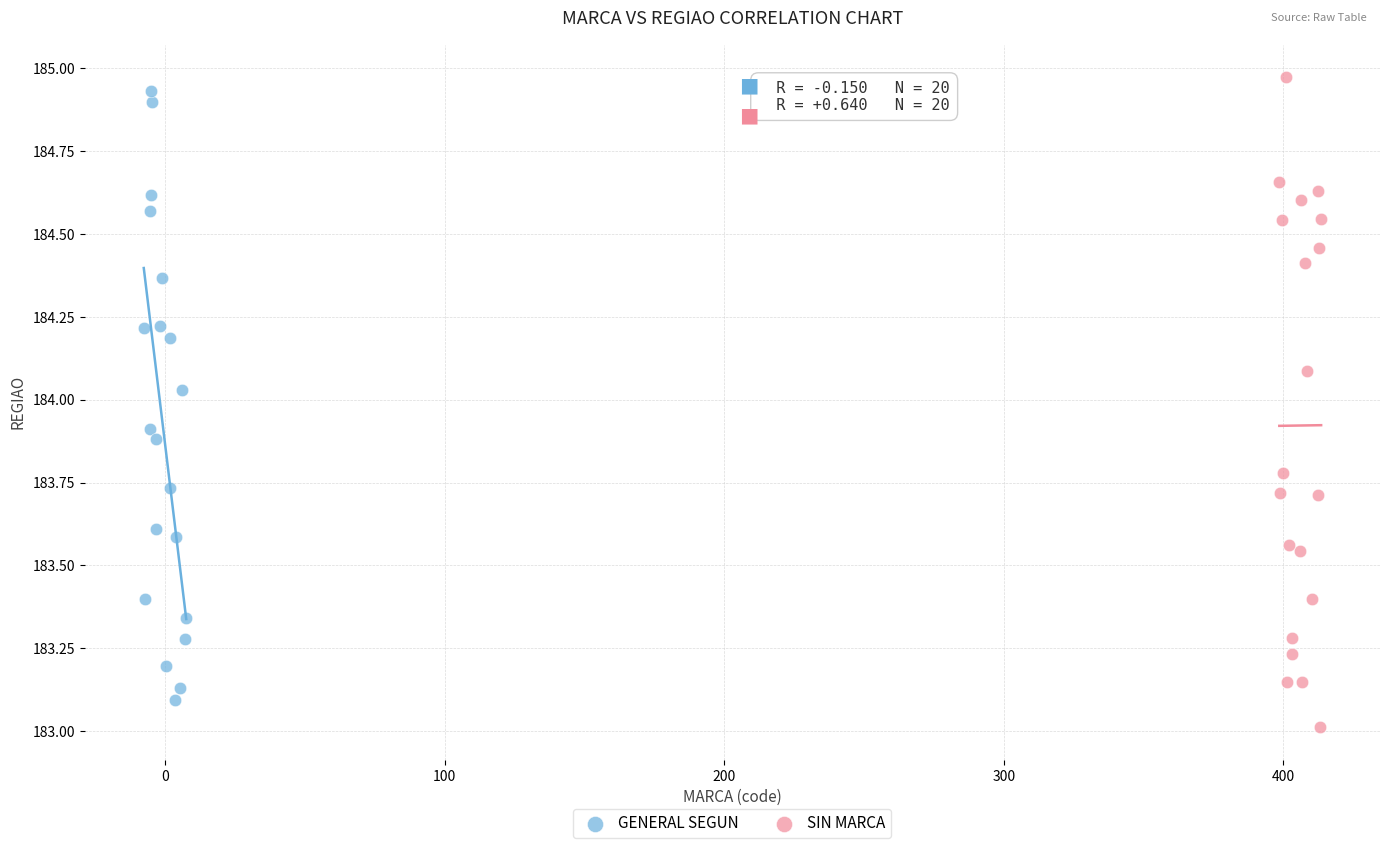

What are all the series names shown in the legend?

GENERAL SEGUN, SIN MARCA